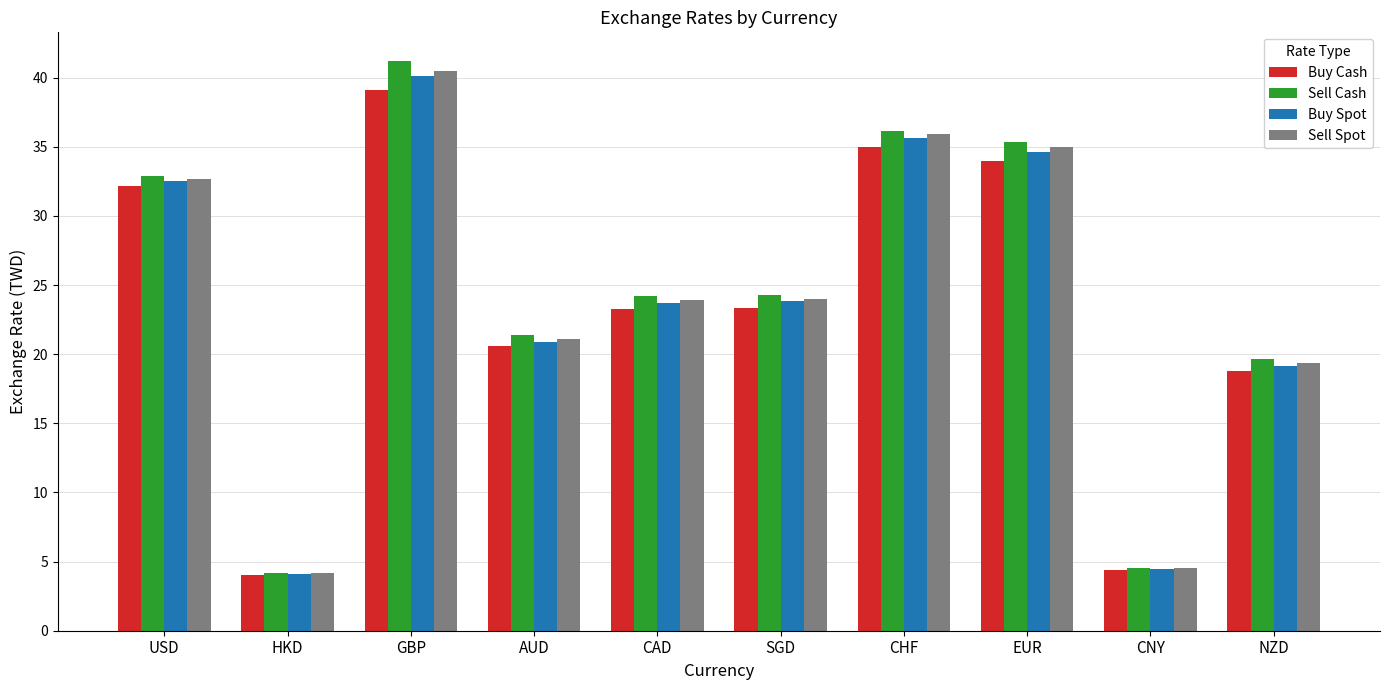

What is the difference between the maximum and minimum values in the Buy Spot series?

36.0